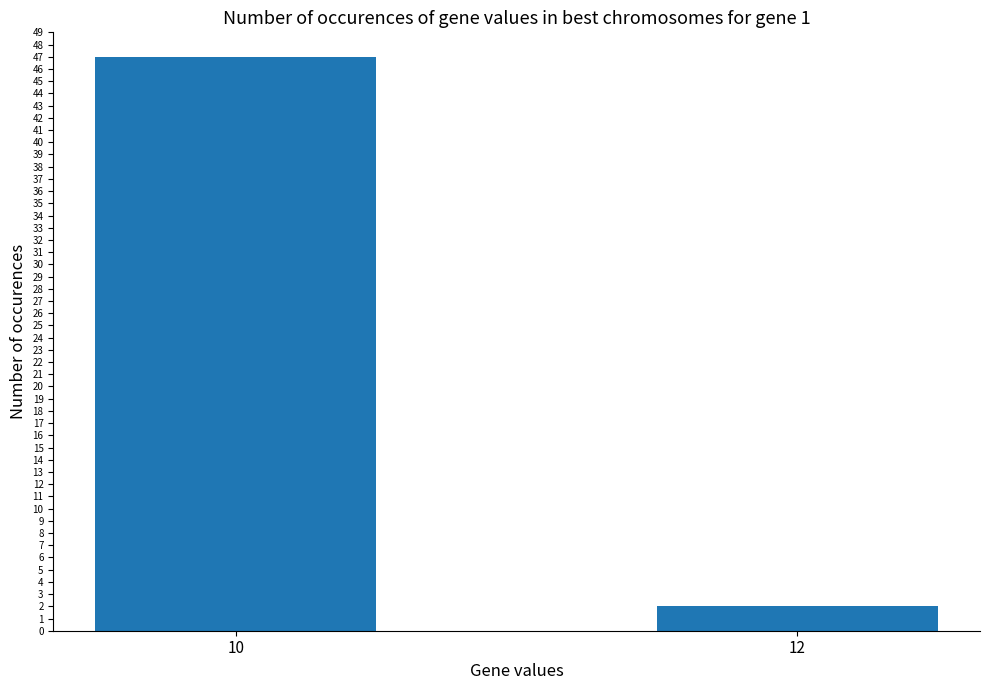

Rank the categories by value from lowest to highest.

12, 10